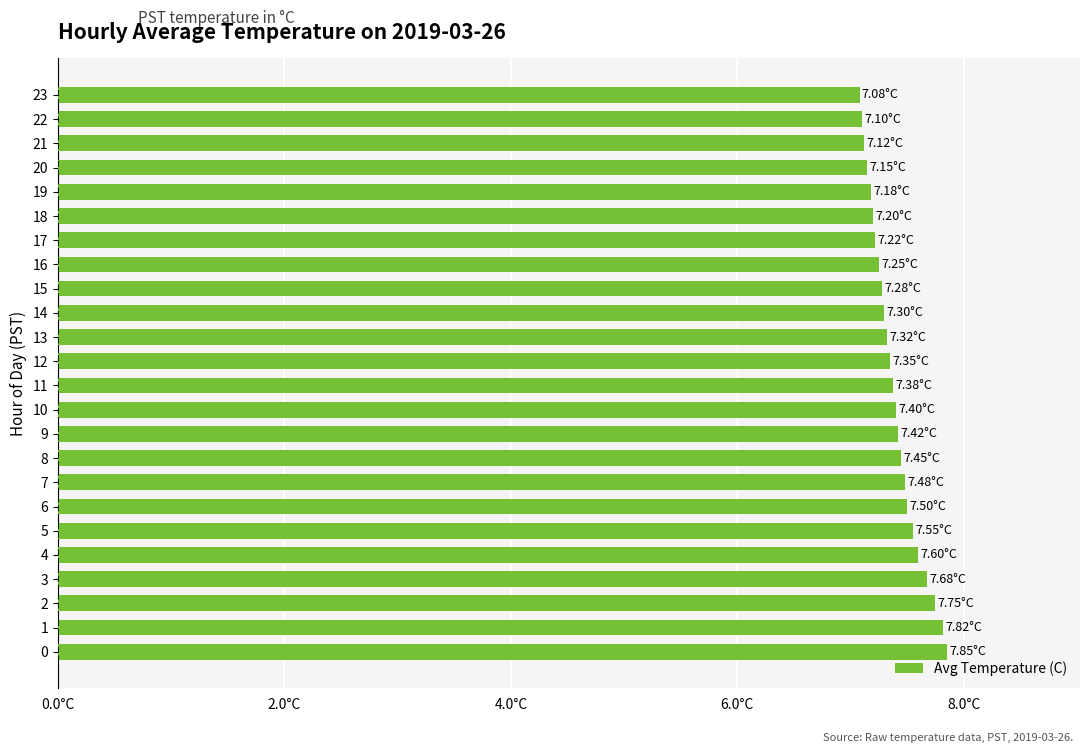

How many values are between 7 and 8?

24